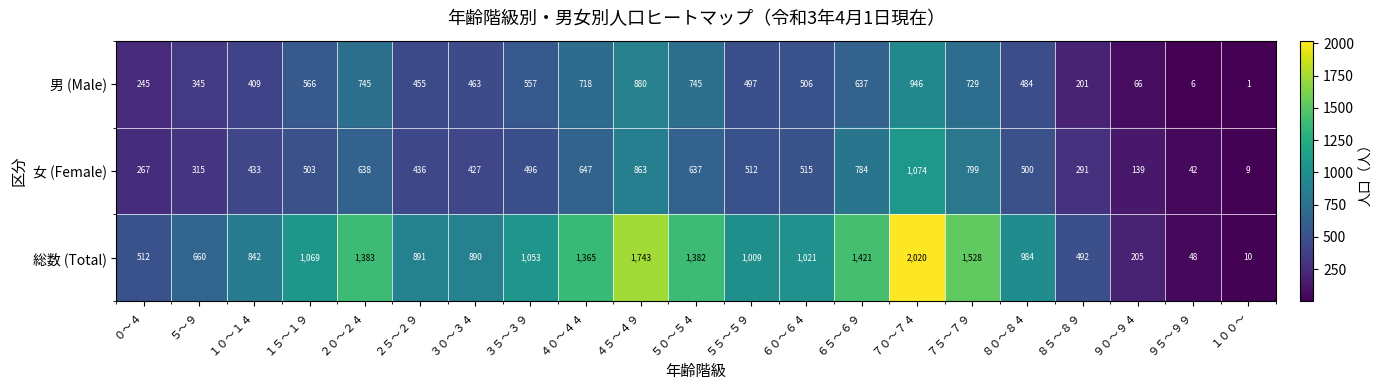

Which category has the lowest value in the 女 (Female) series?

１００～